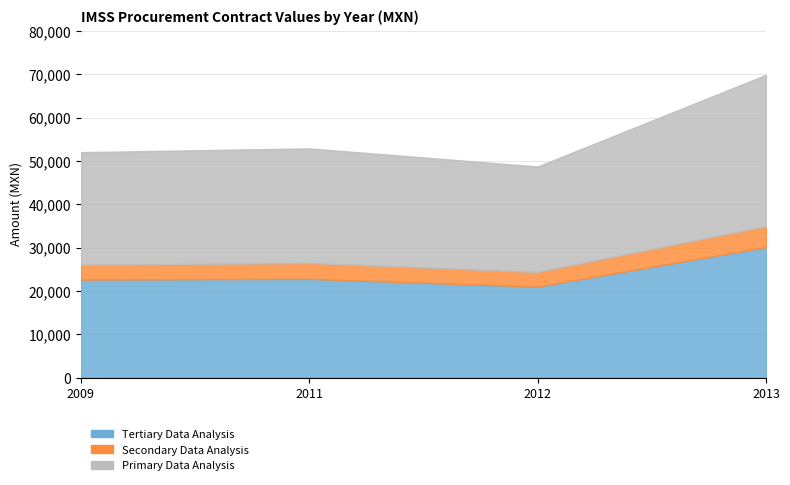

What is the total value across all series at 2011?

52896.0